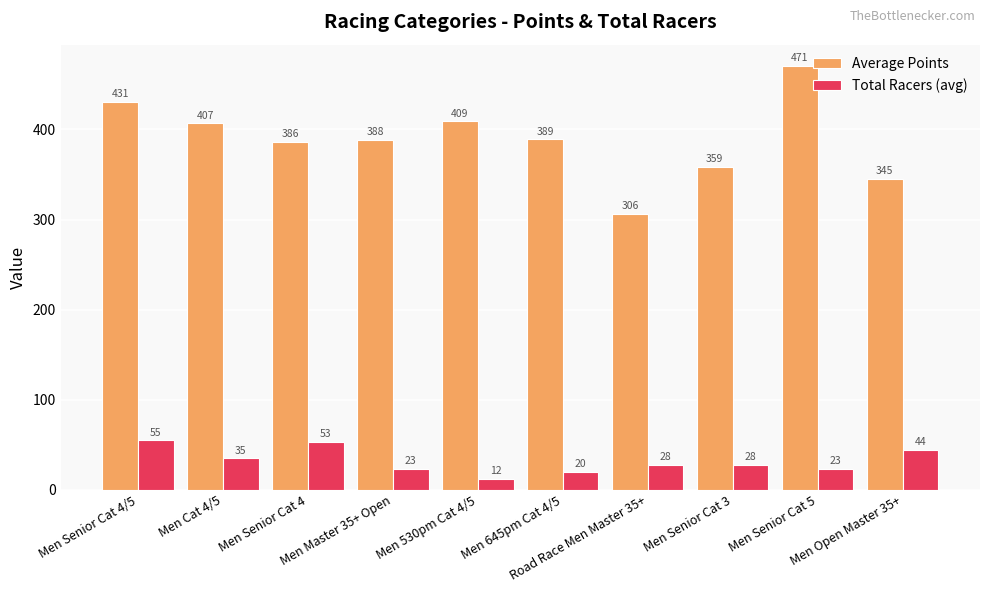

How many data points does each series have?

10